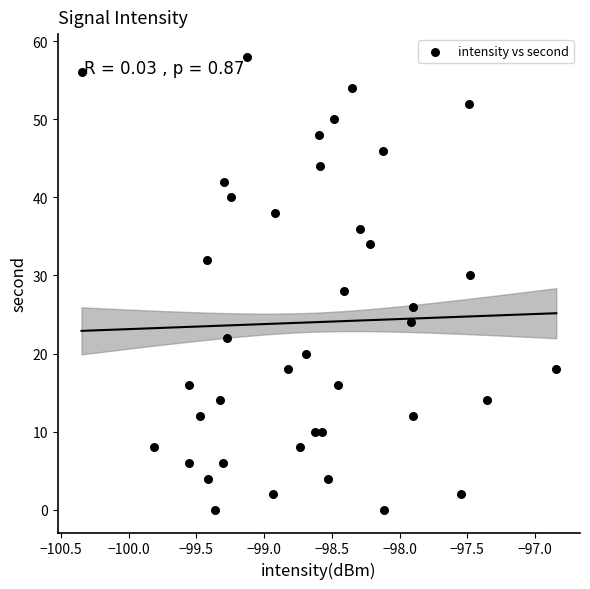

What is the range of Y values (max minus min)?

58